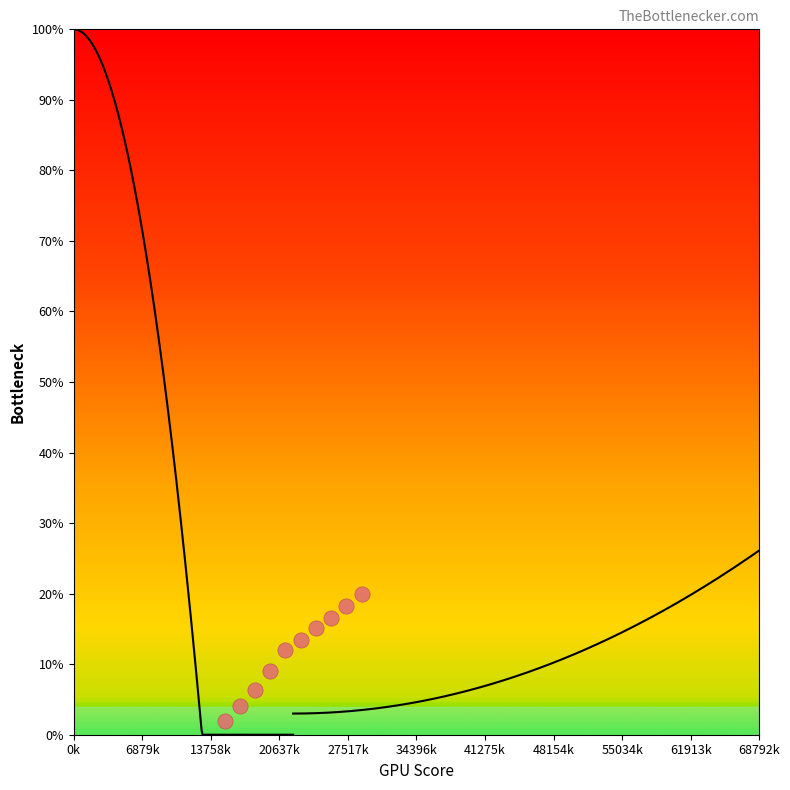

What is the range of Y values (max minus min)?

18.0